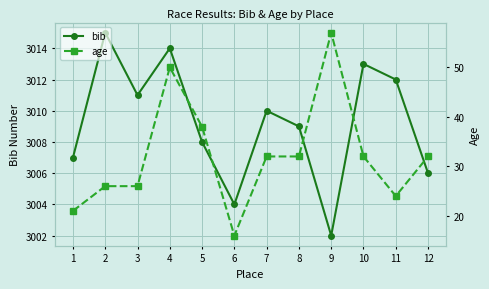

At which category is the sum across all series the highest?

4